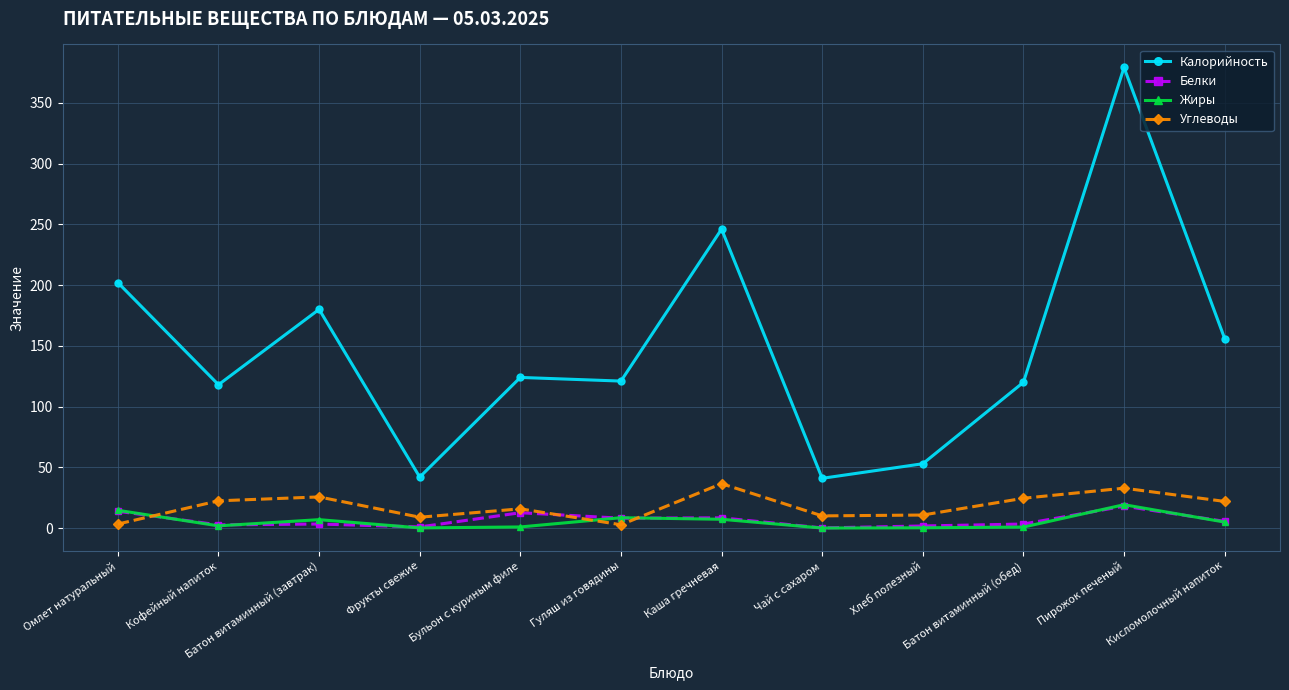

Where is the first local maximum for Калорийность?

Батон витаминный (завтрак)